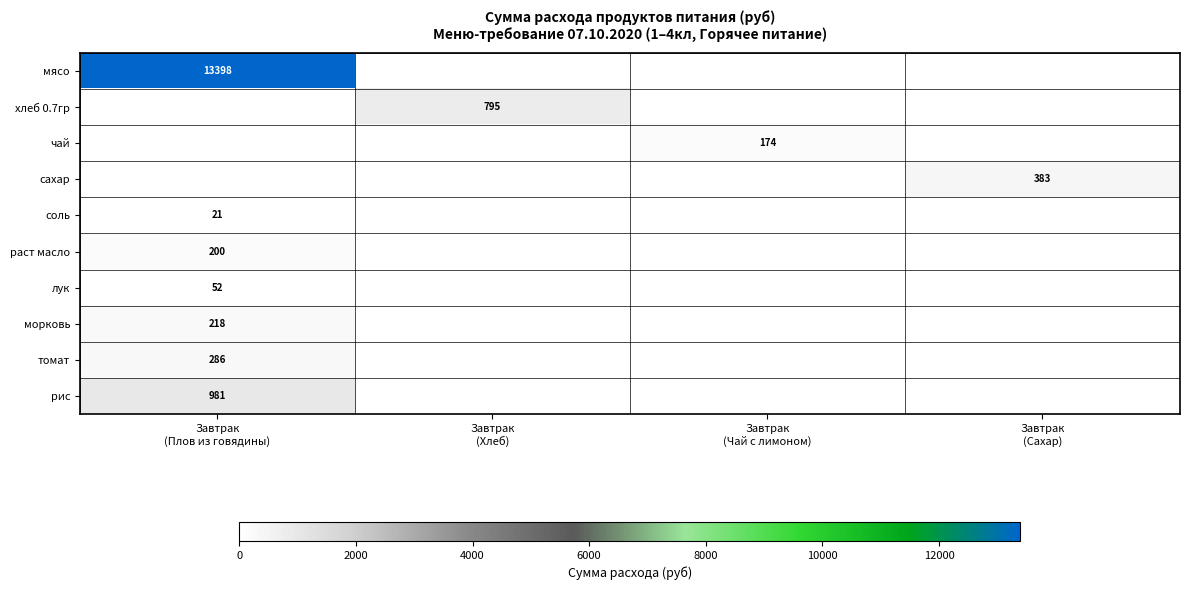

Rank the categories by морковь value from lowest to highest.

Завтрак (Хлеб), Завтрак (Чай с лимоном), Завтрак (Сахар), Завтрак (Плов из говядины)